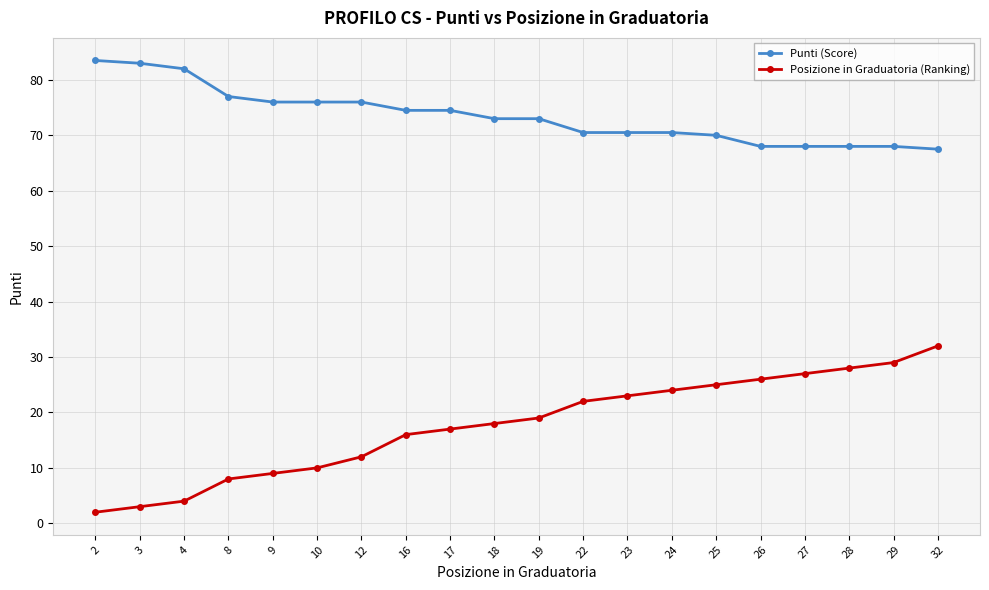

Is the value of Punti (Score) at 3 greater than the value of Posizione in Graduatoria (Ranking) at 27?

Yes